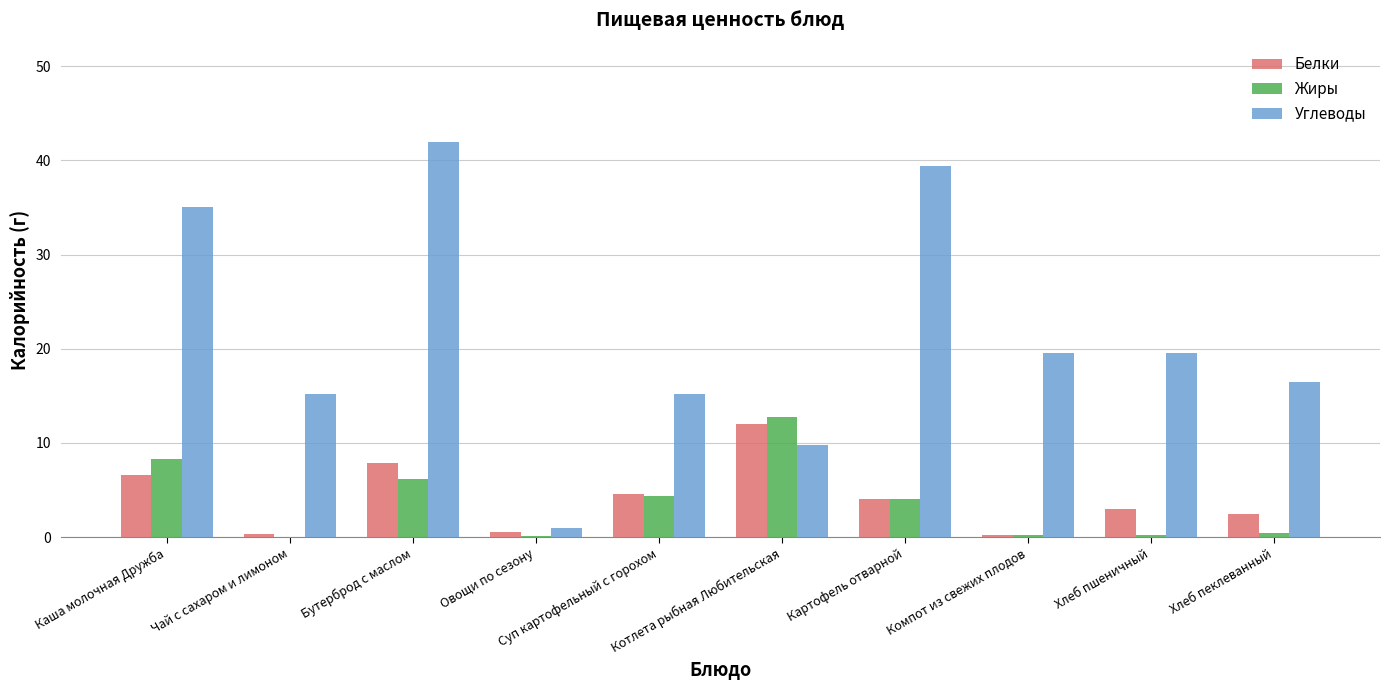

Which series has the largest range (max minus min)?

Углеводы